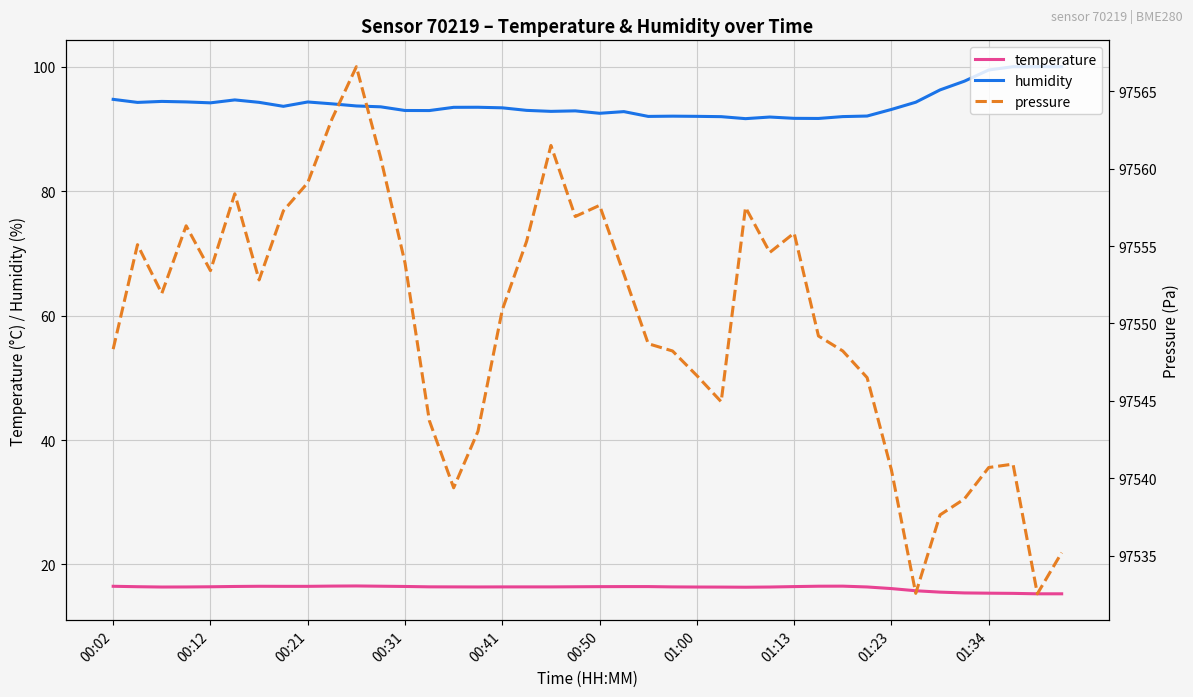

What is the average value of the humidity series?

94.0